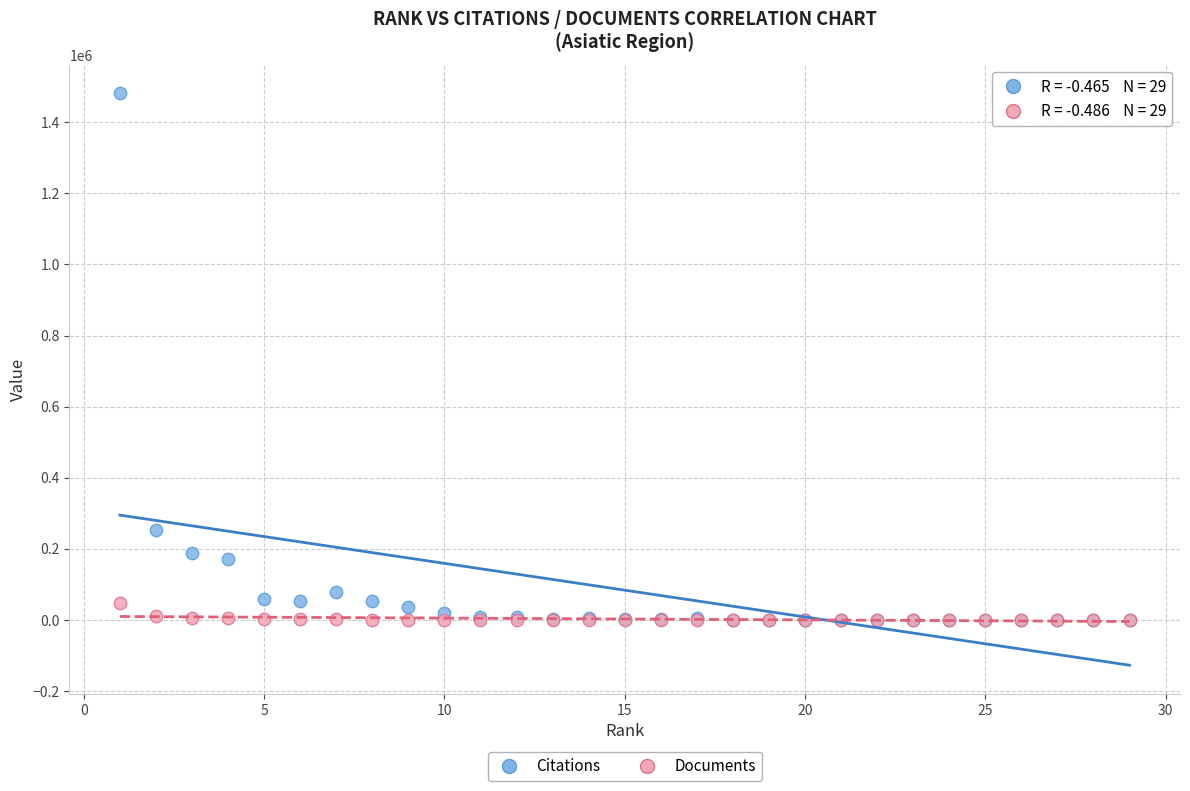

In the Citations series, what Y value is closest to 740489?

252812